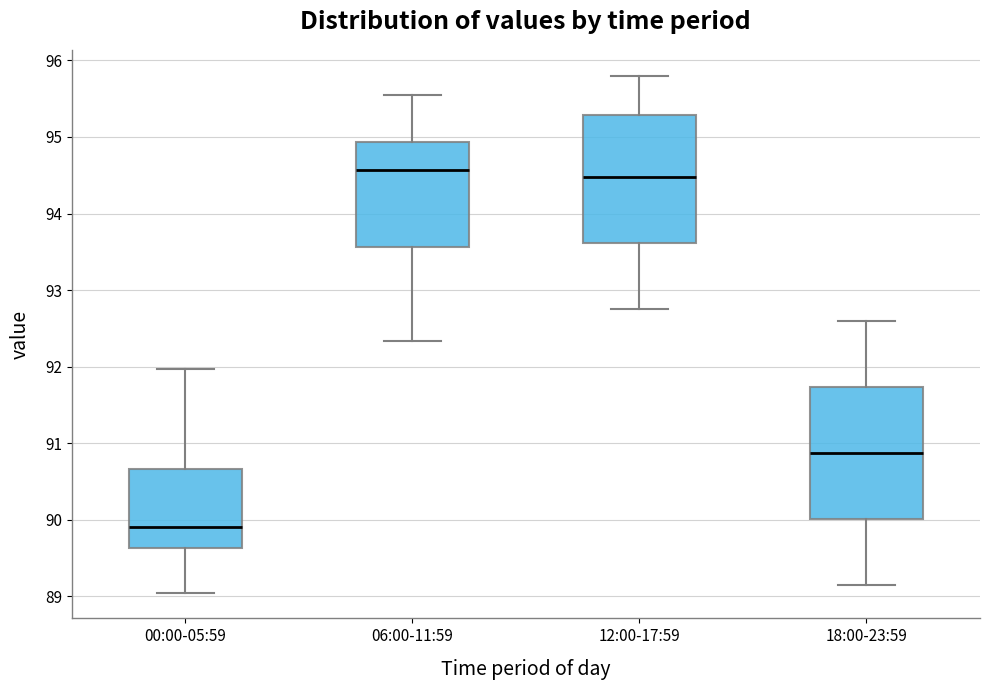

Reading left to right, read every box against the y-axis: the position of its median line, the range the box covers, and the ends of its whiskers. The values are not printed on the chart, so give them approximately, as read against the axis.

00:00-05:59: median 89.9, box 89.6 to 90.7, whiskers 89.1 to 92.0
06:00-11:59: median 94.6, box 93.6 to 94.9, whiskers 92.3 to 95.6
12:00-17:59: median 94.5, box 93.6 to 95.3, whiskers 92.8 to 95.8
18:00-23:59: median 90.9, box 90.0 to 91.7, whiskers 89.2 to 92.6